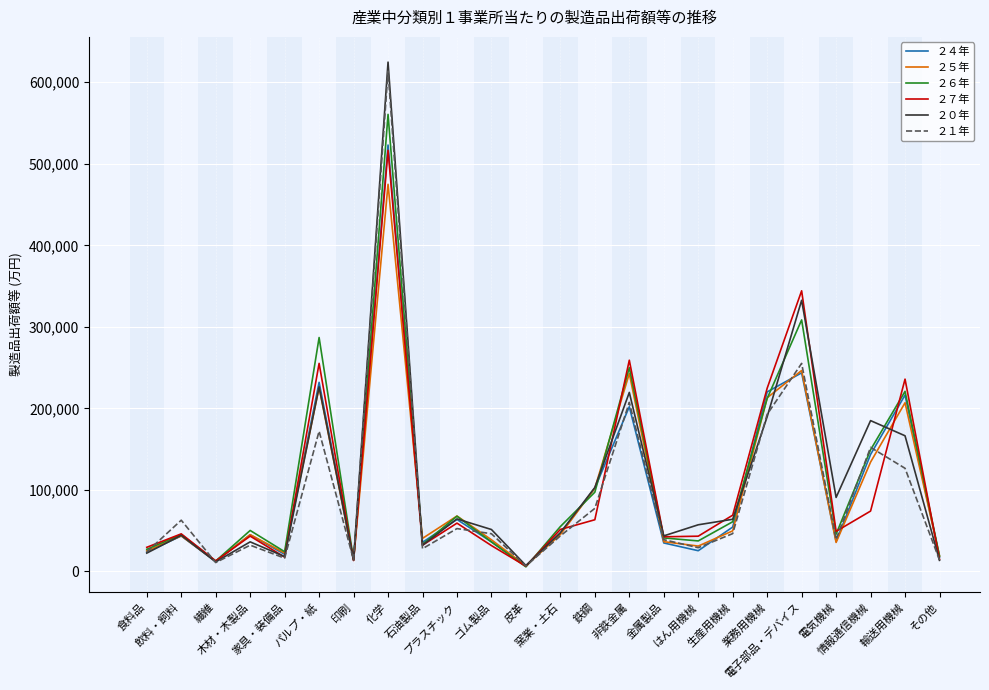

Which series has the largest range (max minus min)?

２０年